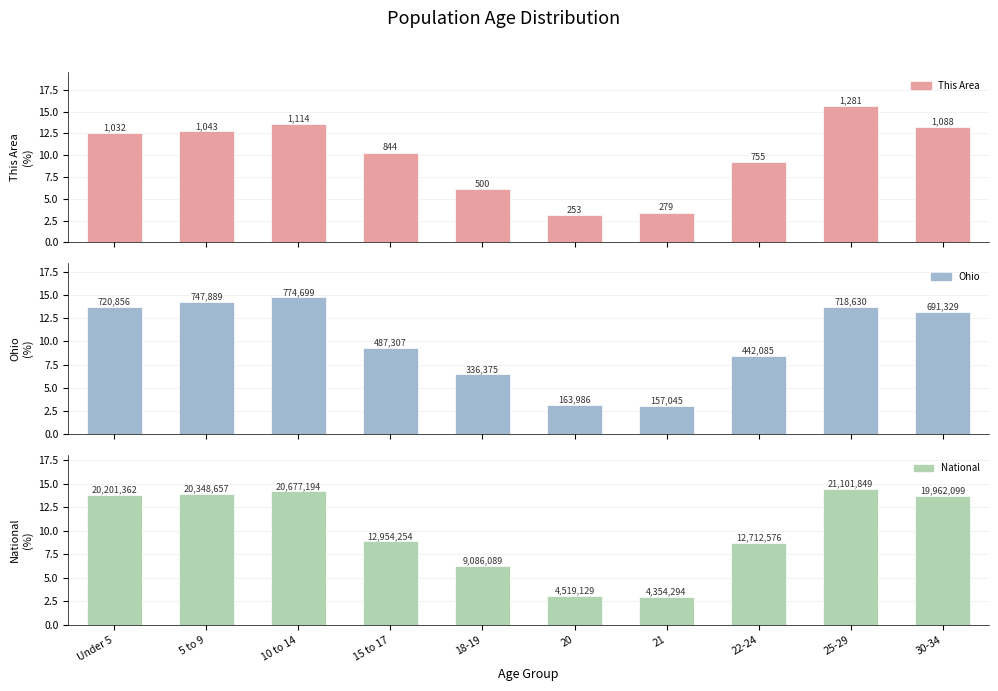

True or false: National has a value of 1.8 at 18-19.

False